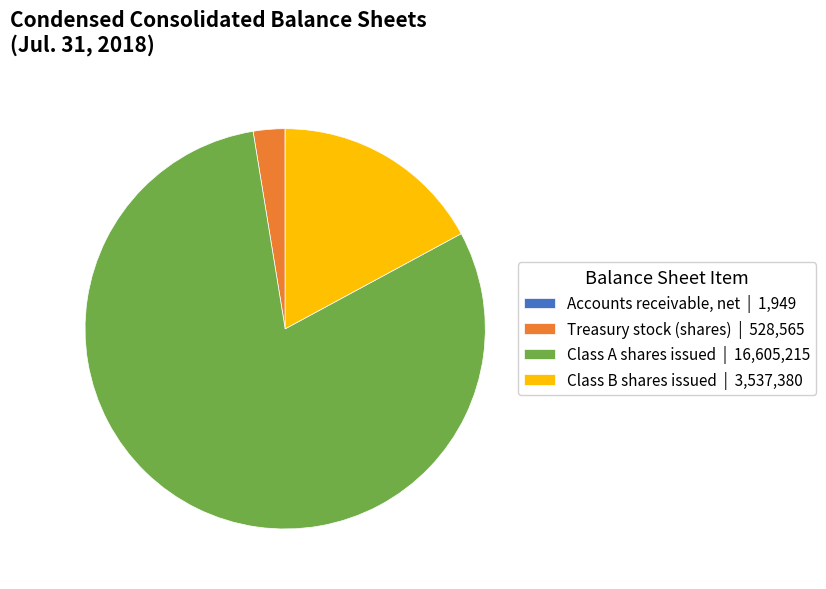

Do Treasury stock (shares) | 528,565 and Class A shares issued | 16,605,215 together represent more than half of the pie?

Yes